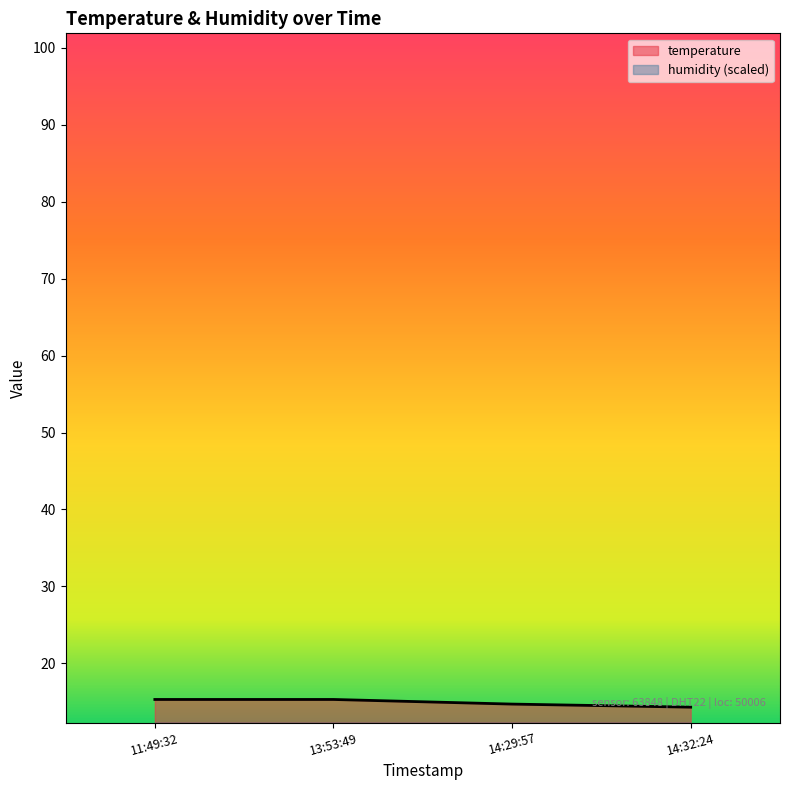

Reading left to right, extract all data points from this chart.

temperature: 15.3	15.3	14.7	14.3
humidity: 4.5	4.2	4.5	4.8